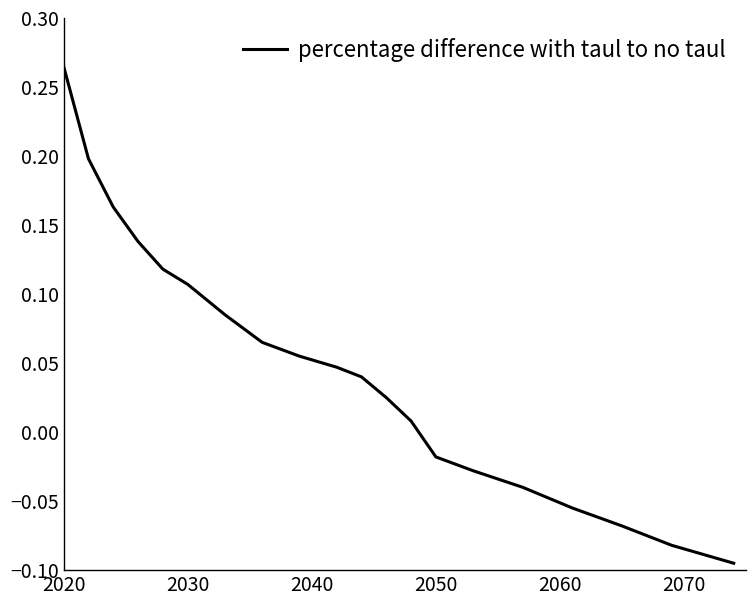

What is the difference between the second highest and minimum values?

0.3